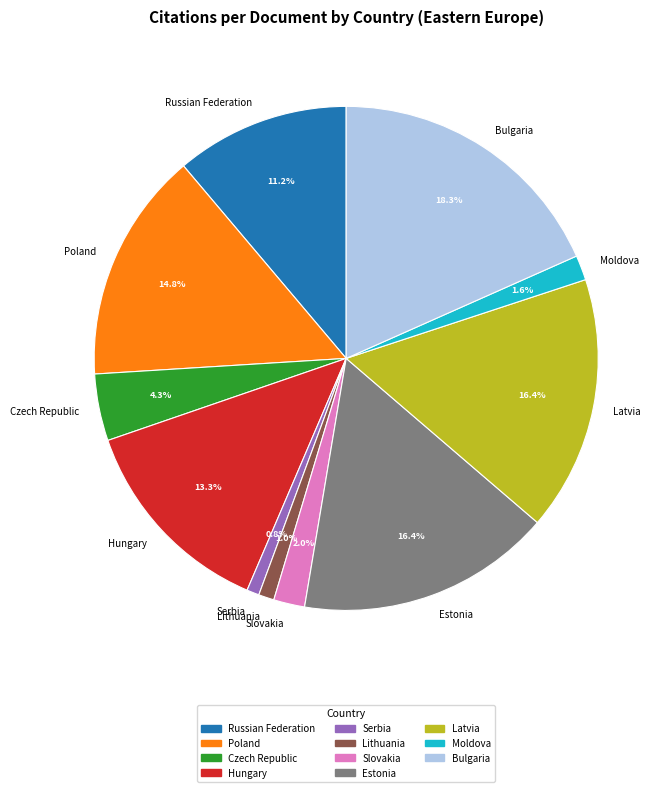

What is the ratio of the value at Moldova to the value at Hungary?

0.1